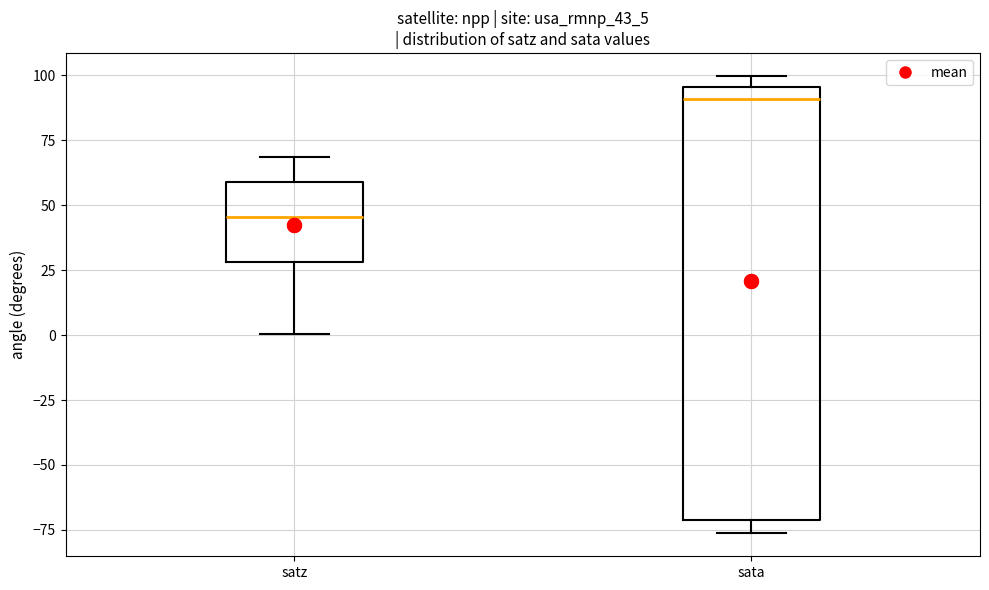

Where is the lower edge of the box for satz on the y-axis? The values are not printed on the chart, so give them approximately, as read against the axis.

30